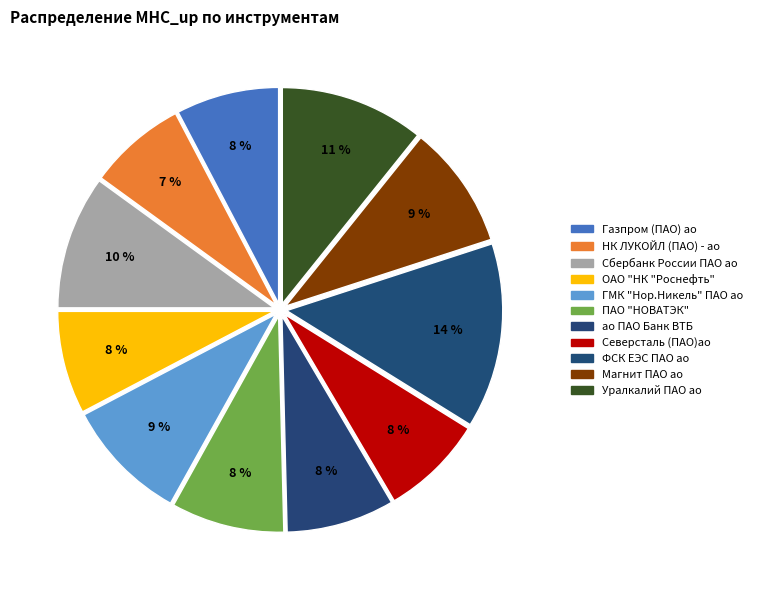

Is ПАО "НОВАТЭК" the majority of the pie?

No